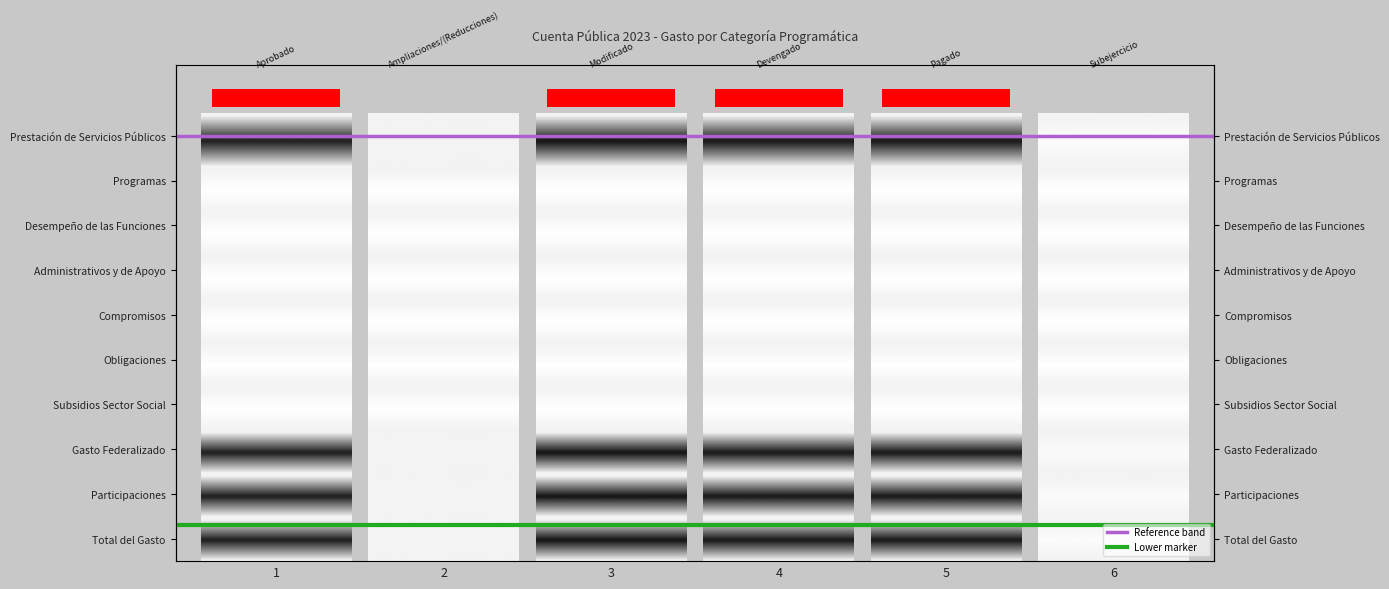

Is the value of Lower marker at 1 greater than the value of Reference band at 1?

Yes